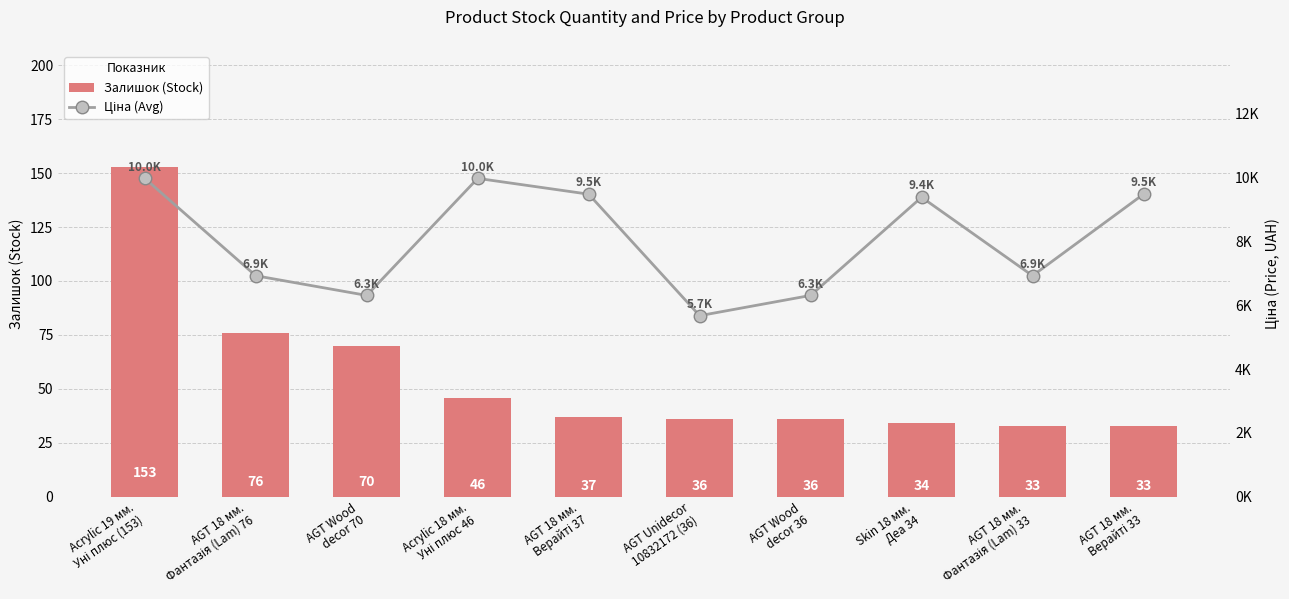

Reading left to right, what are all the values shown in this chart?

Залишок (Stock): Acrylic 19 мм.
Уні плюс (153)=153.0	AGT 18 мм.
Фантазія (Lam) 76=76.0	AGT Wood
decor 70=70.0	Acrylic 18 мм.
Уні плюс 46=46.0	AGT 18 мм.
Верайті 37=37.0	AGT Unidecor
10832172 (36)=36.0	AGT Wood
decor 36=36.0	Skin 18 мм.
Деа 34=34.0	AGT 18 мм.
Фантазія (Lam) 33=33.0	AGT 18 мм.
Верайті 33=33.0
Ціна (Avg): Acrylic 19 мм.
Уні плюс (153)=9975.0	AGT 18 мм.
Фантазія (Lam) 76=6925.7	AGT Wood
decor 70=6308.8	Acrylic 18 мм.
Уні плюс 46=9975.0	AGT 18 мм.
Верайті 37=9480.1	AGT Unidecor
10832172 (36)=5673.8	AGT Wood
decor 36=6308.8	Skin 18 мм.
Деа 34=9384.0	AGT 18 мм.
Фантазія (Lam) 33=6925.7	AGT 18 мм.
Верайті 33=9480.1